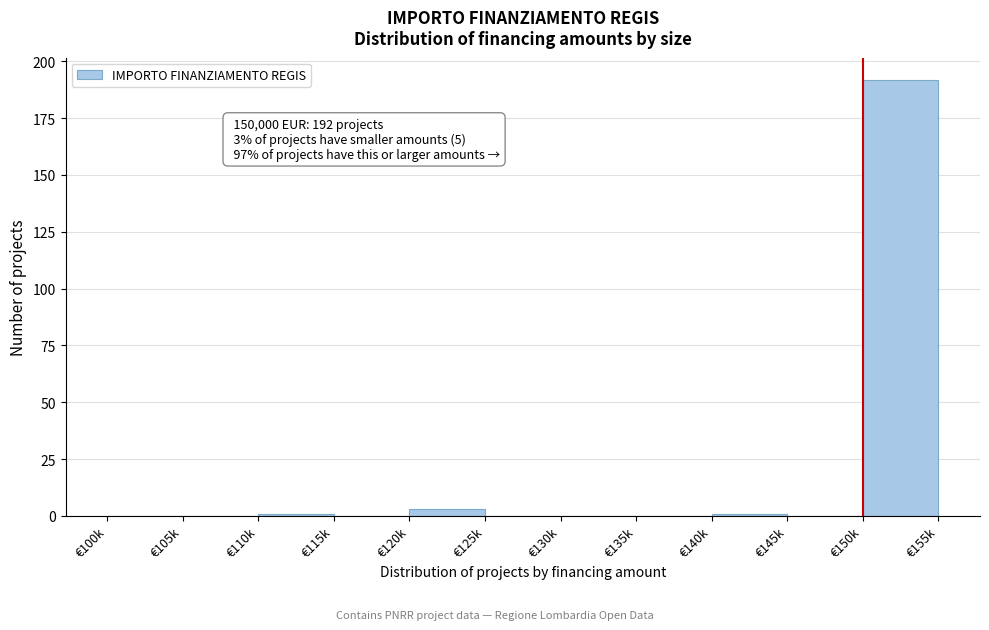

Reading left to right, extract all data points from this chart.

€100k=0	€105k=0	€110k=1	€115k=0	€120k=3	€125k=0	€130k=0	€135k=0	€140k=1	€145k=0	€150k=192